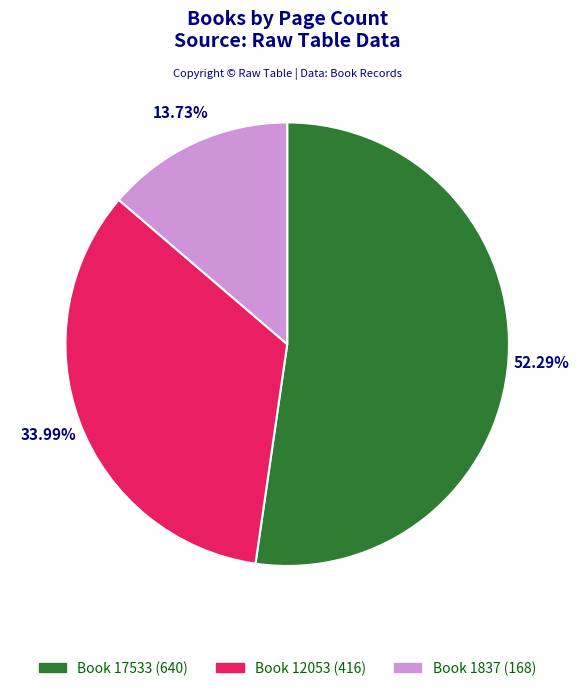

What is the ratio of the value at Book 17533 (640) to the value at Book 1837 (168)?

3.8